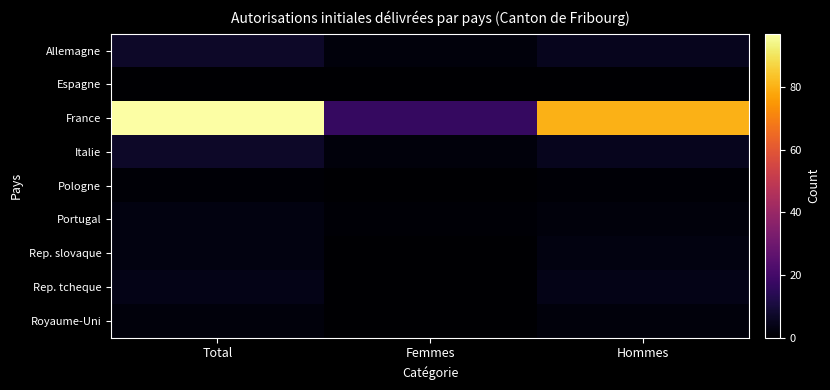

At which category does the chart reach its peak across all series?

Total